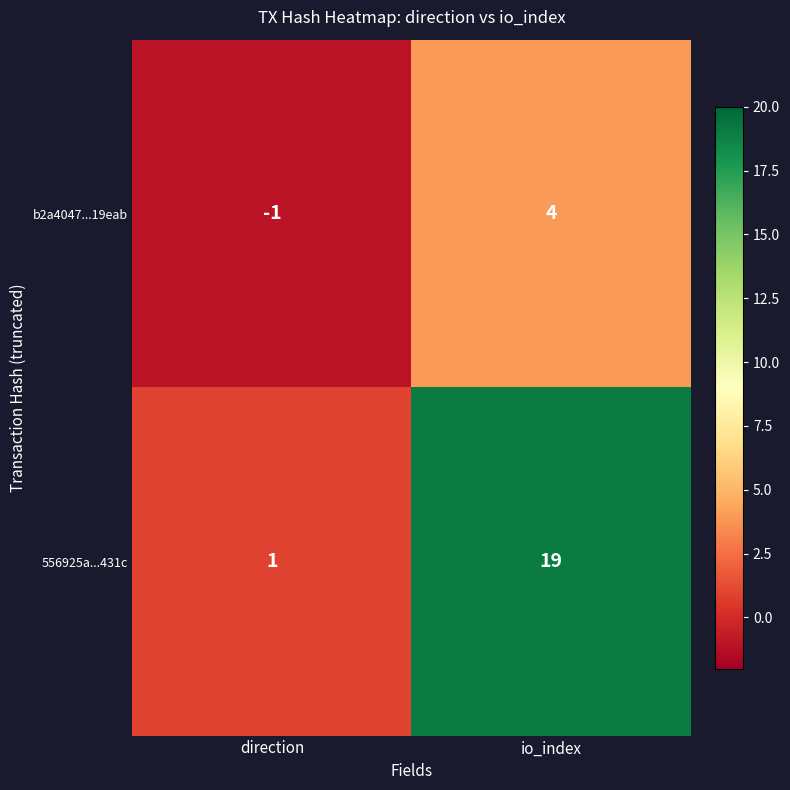

Which series has the widest spread of values?

556925a...431c